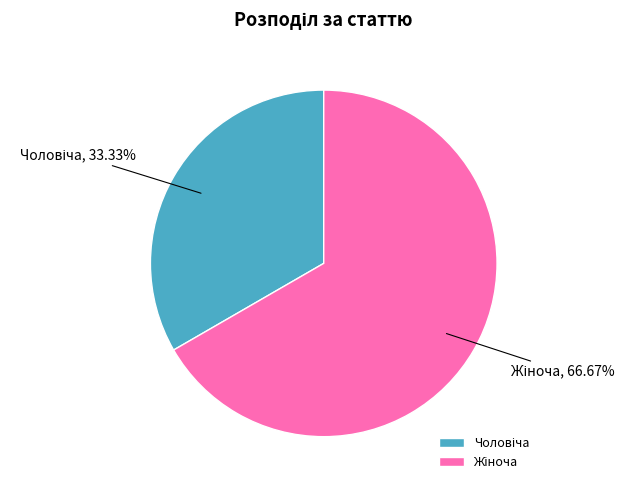

Is there any slice that represents more than half of the pie?

Yes